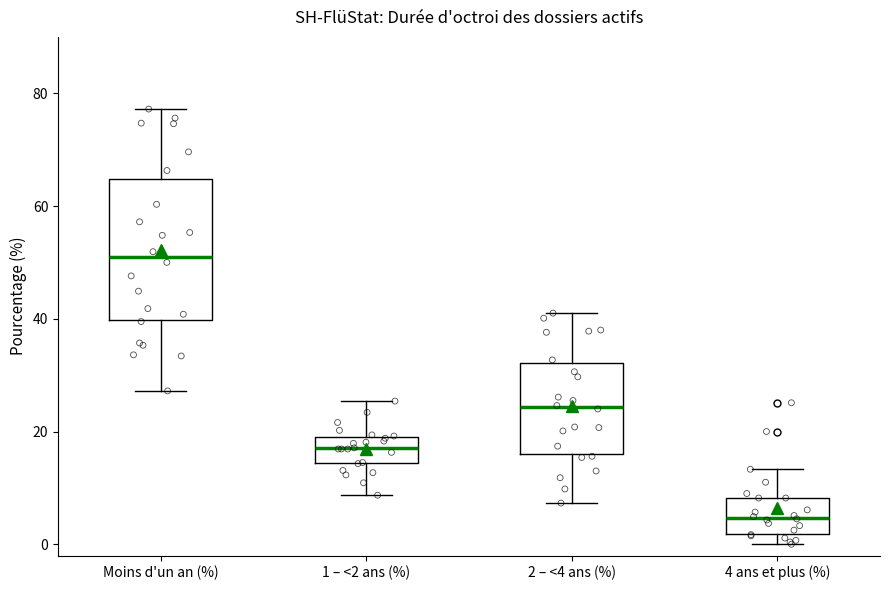

Reading left to right, transcribe this box plot: for each box, give where its median line is, the range the box spans, and where its two whiskers end, as read against the y-axis. The values are not printed on the chart, so give them approximately, as read against the axis.

Moins d'un an (%): median 50, box 40 to 64, whiskers 28 to 78
1 – <2 ans (%): median 18, box 14 to 20, whiskers 8 to 26
2 – <4 ans (%): median 24, box 16 to 32, whiskers 8 to 42
4 ans et plus (%): median 4, box 2 to 8, whiskers 0 to 14